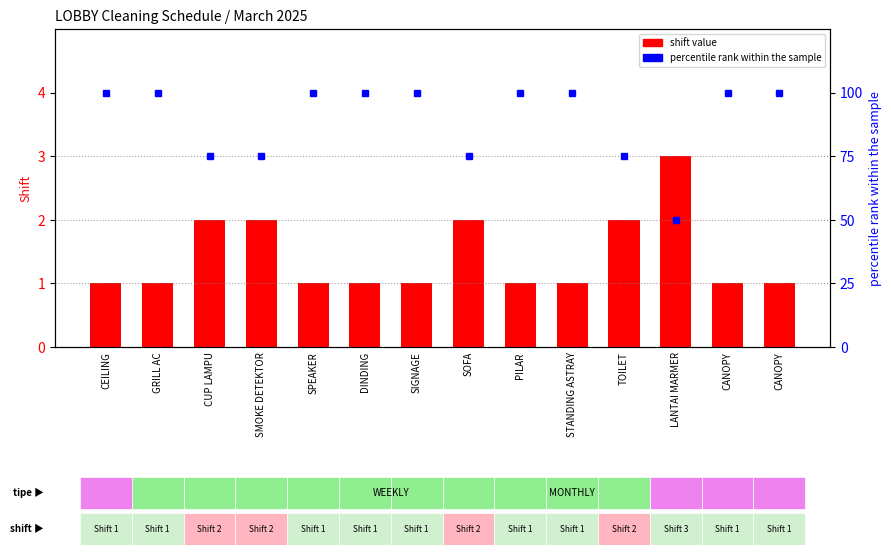

Reading right to left, transcribe all the data shown in this chart.

shift value: CANOPY=1	CANOPY=1	LANTAI MARMER=3	TOILET=2	STANDING ASTRAY=1	PILAR=1	SOFA=2	SIGNAGE=1	DINDING=1	SPEAKER=1	SMOKE DETEKTOR=2	CUP LAMPU=2	GRILL AC=1	CEILING=1
percentile rank within sample: CANOPY=100	CANOPY=100	LANTAI MARMER=50	TOILET=75	STANDING ASTRAY=100	PILAR=100	SOFA=75	SIGNAGE=100	DINDING=100	SPEAKER=100	SMOKE DETEKTOR=75	CUP LAMPU=75	GRILL AC=100	CEILING=100